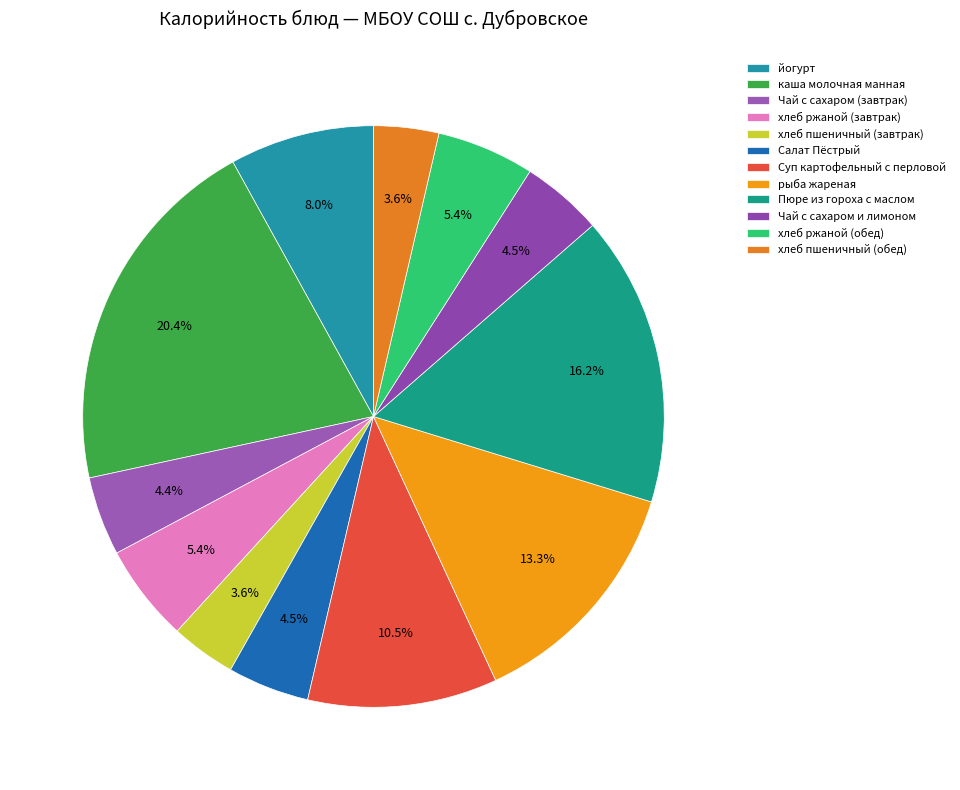

How many slices are in this pie chart?

12